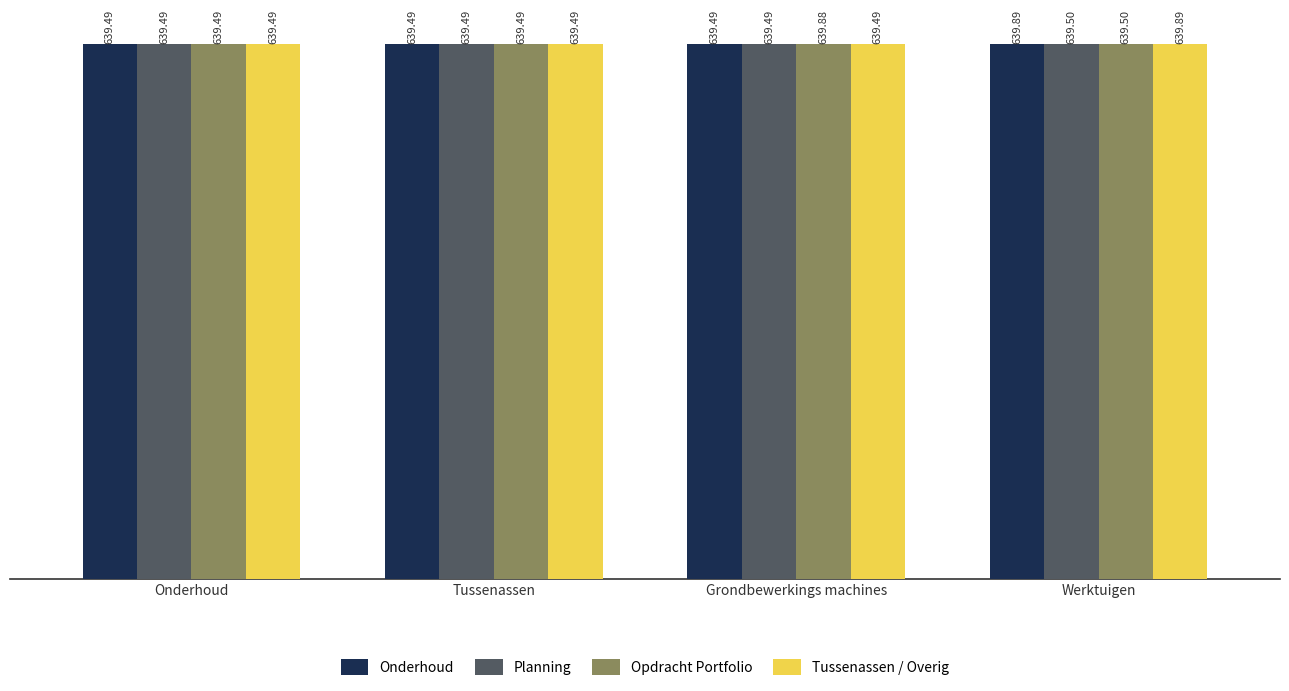

What is the label of the 2nd bar from the right?

Grondbewerkings machines